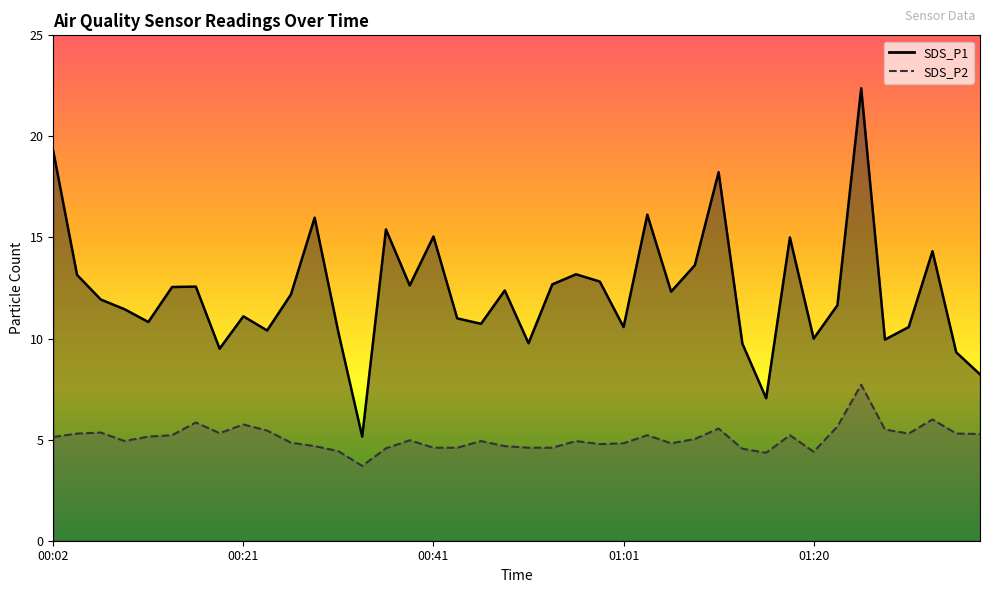

Which category has the highest value in the SDS_P2 series?

01:25